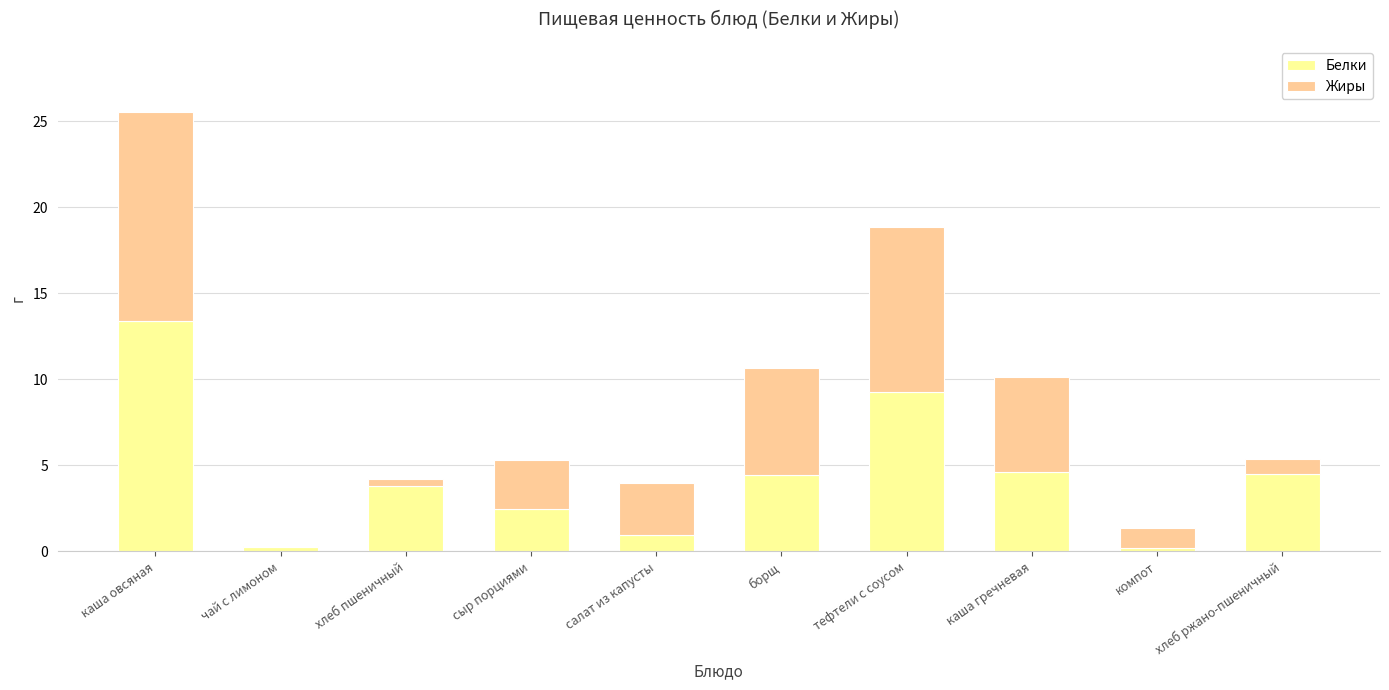

What value does the Белки series have at хлеб ржано-пшеничный?

4.5